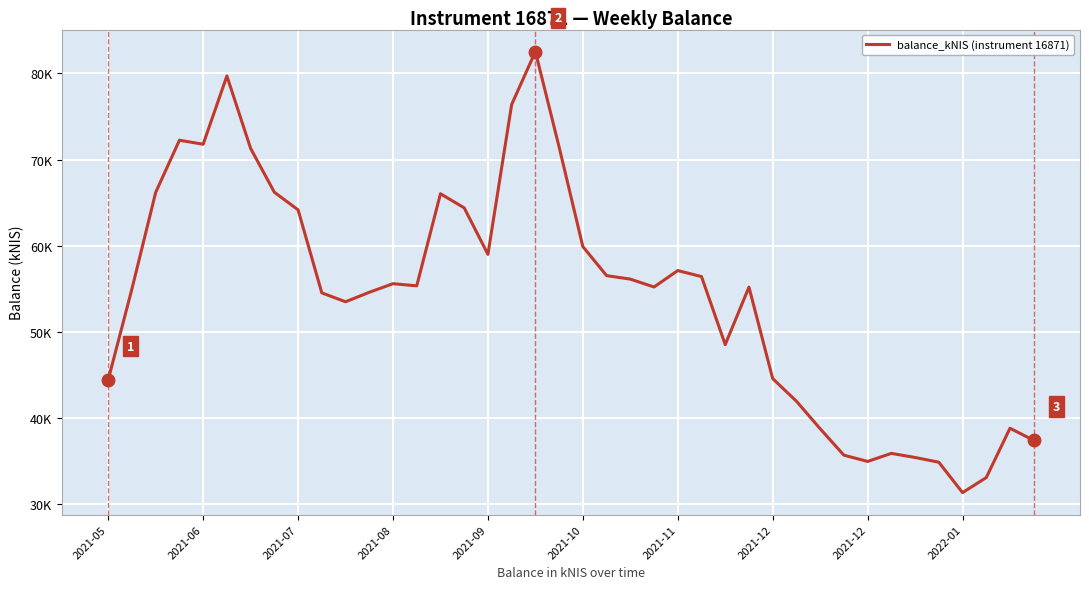

How many points are higher than both their immediate neighbors (excluding endpoints)?

9